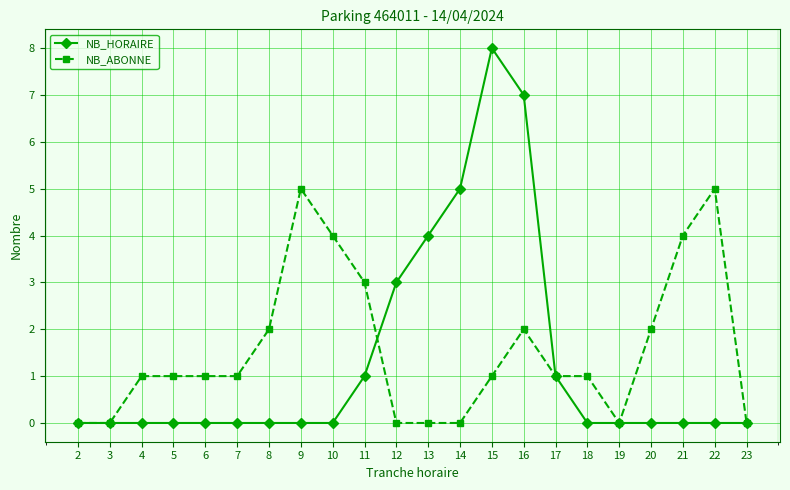

Rank the series at 13 from lowest to highest value.

NB_ABONNE, NB_HORAIRE